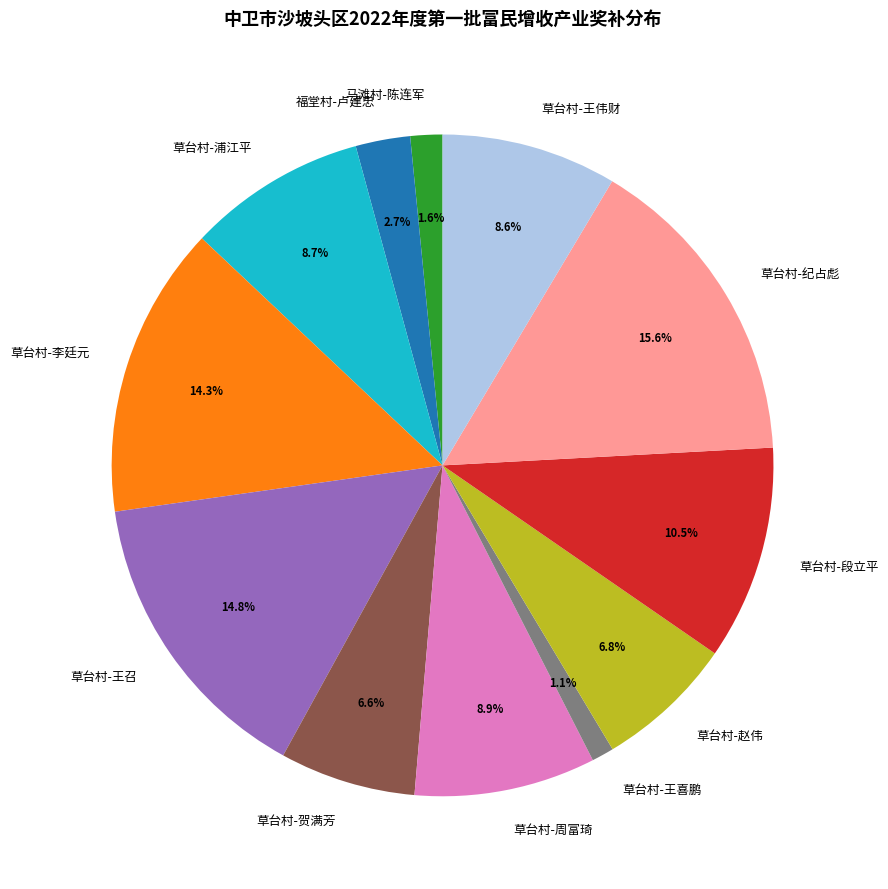

How many segments does this pie chart have?

12